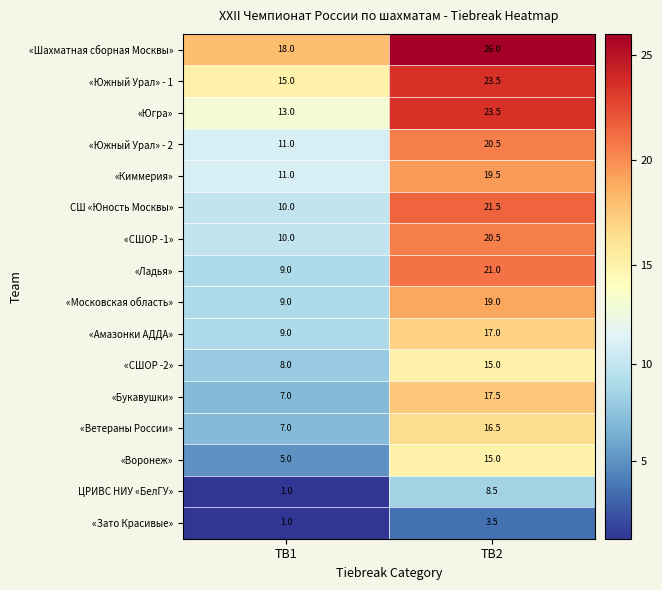

What is the spread (max minus min) of values at TB2?

22.5